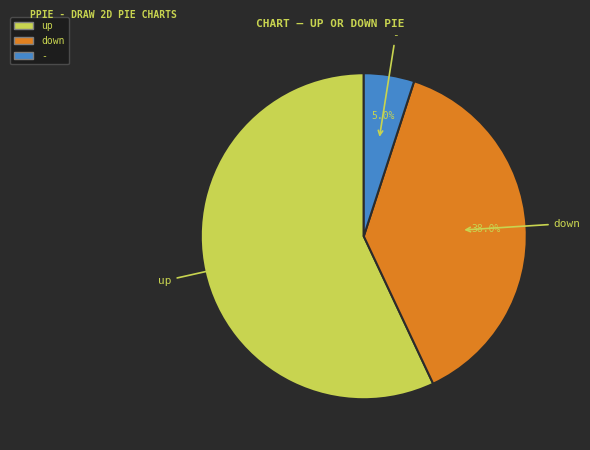

What is the smallest slice in the pie chart?

-